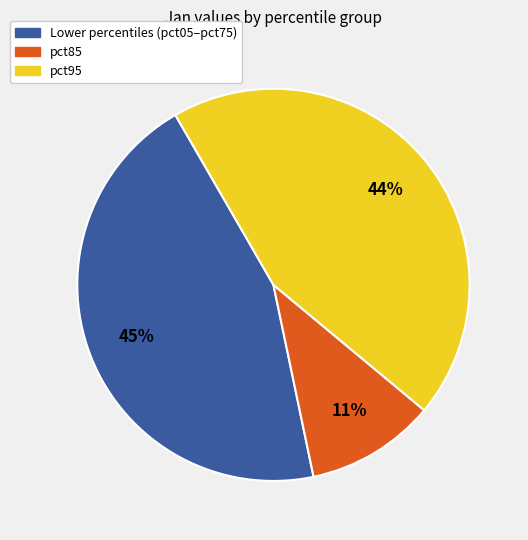

Count the number of slices in the pie.

3